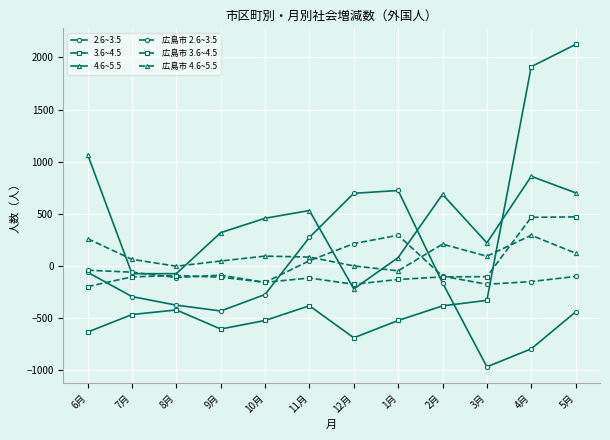

How many interior local valleys does the 広島市 4.6~5.5 series have?

3